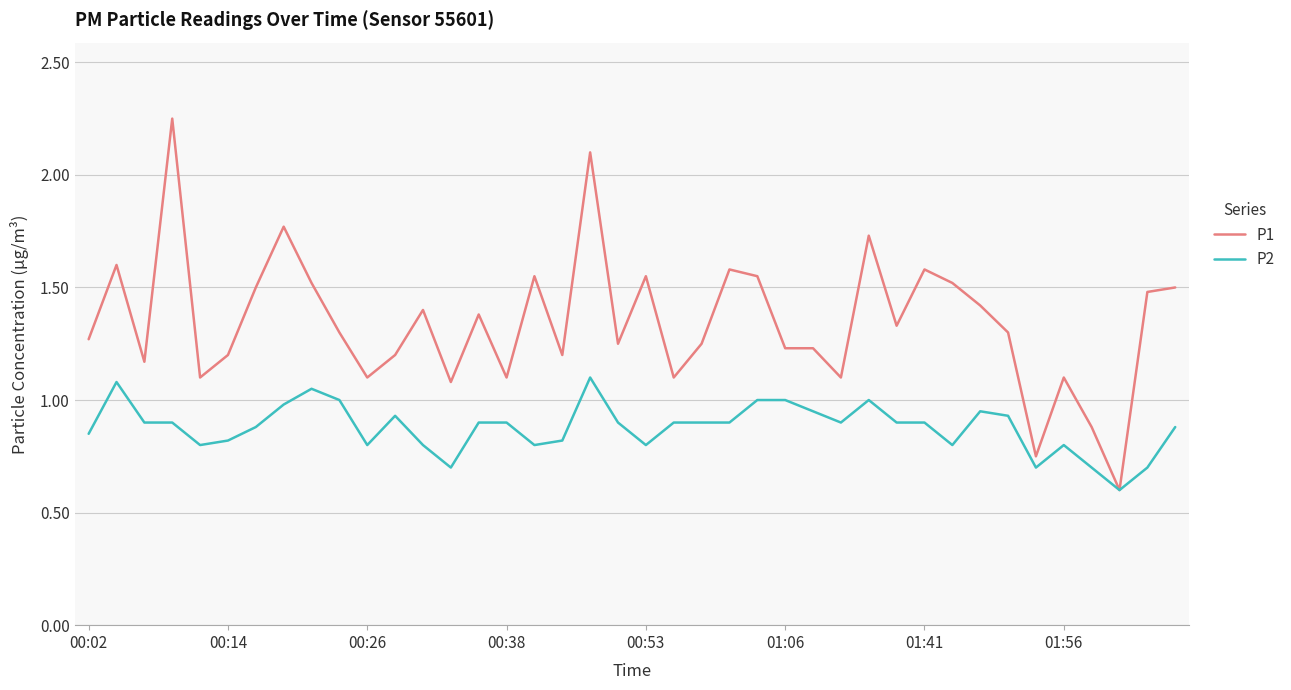

What is the minimum value shown in the chart?

0.6